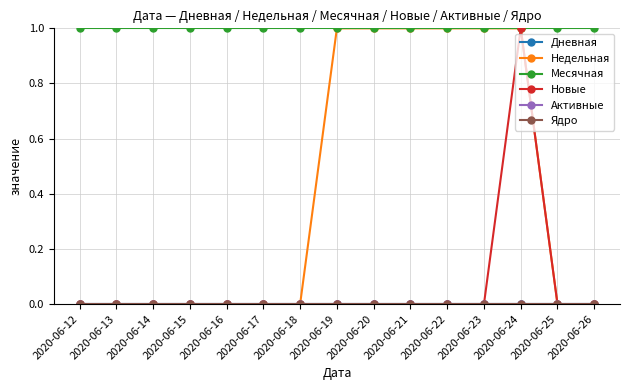

Reading left to right, transcribe all the data shown in this chart.

Дневная: 0	0	0	0	0	0	0	0	0	0	0	0	0	0	0
Недельная: 0	0	0	0	0	0	0	1	1	1	1	1	1	0	0
Месячная: 1	1	1	1	1	1	1	1	1	1	1	1	1	1	1
Новые: 0	0	0	0	0	0	0	0	0	0	0	0	1	0	0
Активные: 0	0	0	0	0	0	0	0	0	0	0	0	0	0	0
Ядро: 0	0	0	0	0	0	0	0	0	0	0	0	0	0	0